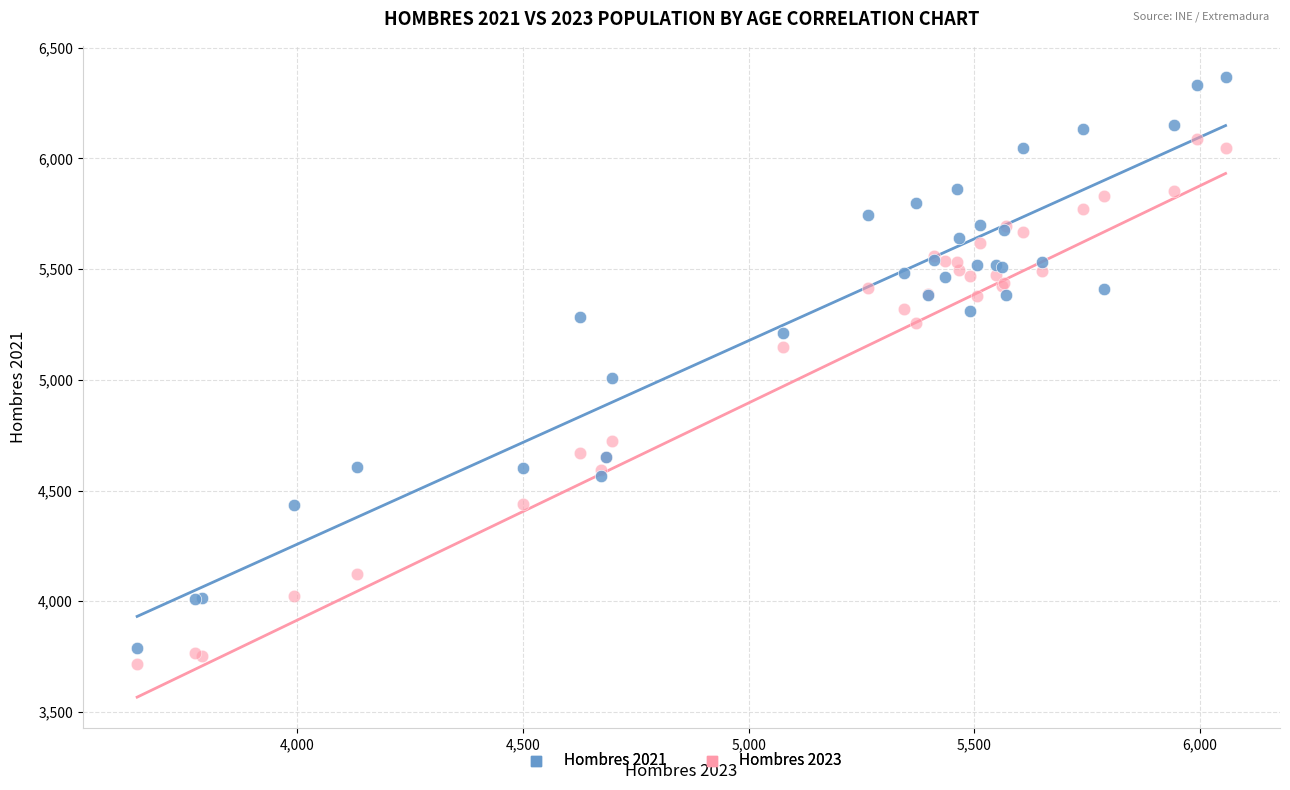

Which series has the largest Y range (max minus min)?

Hombres 2021